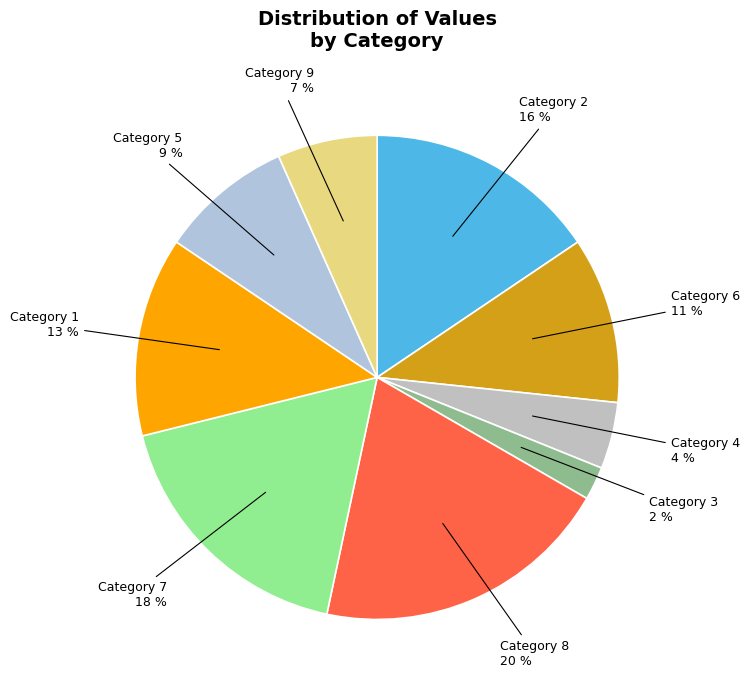

Combined, do Category 2 and Category 1 account for over 50%?

No